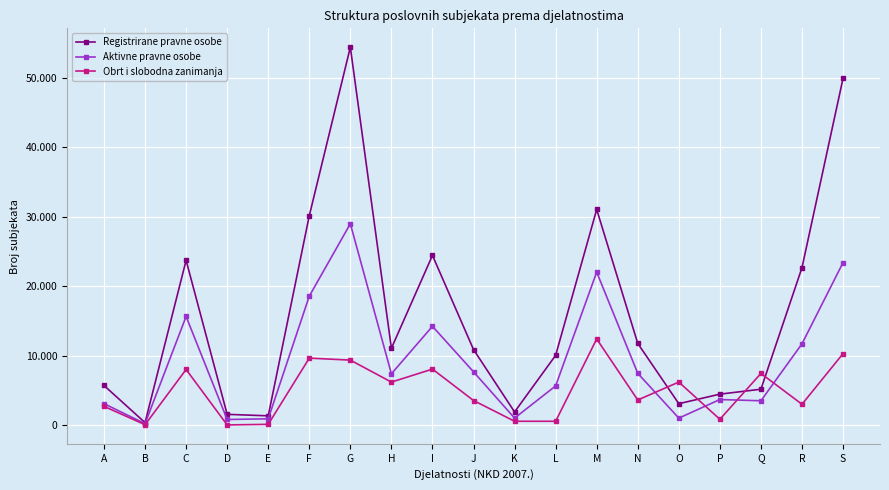

What is the difference between the maximum and second lowest values in the Registrirane pravne osobe series?

53100